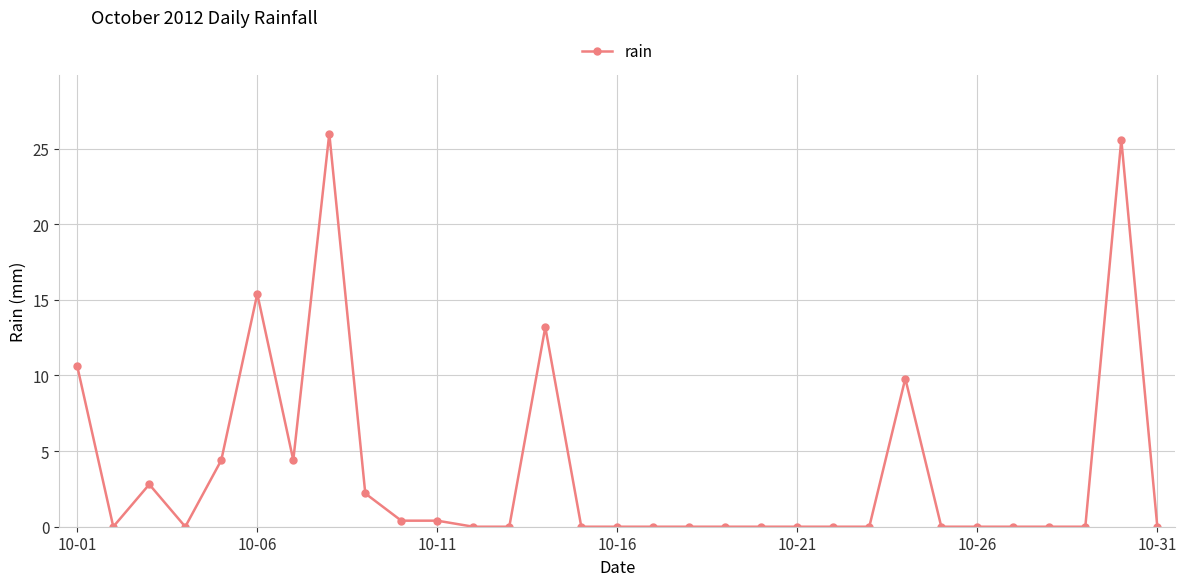

True or false: the data has more than 0 interior local peaks.

True